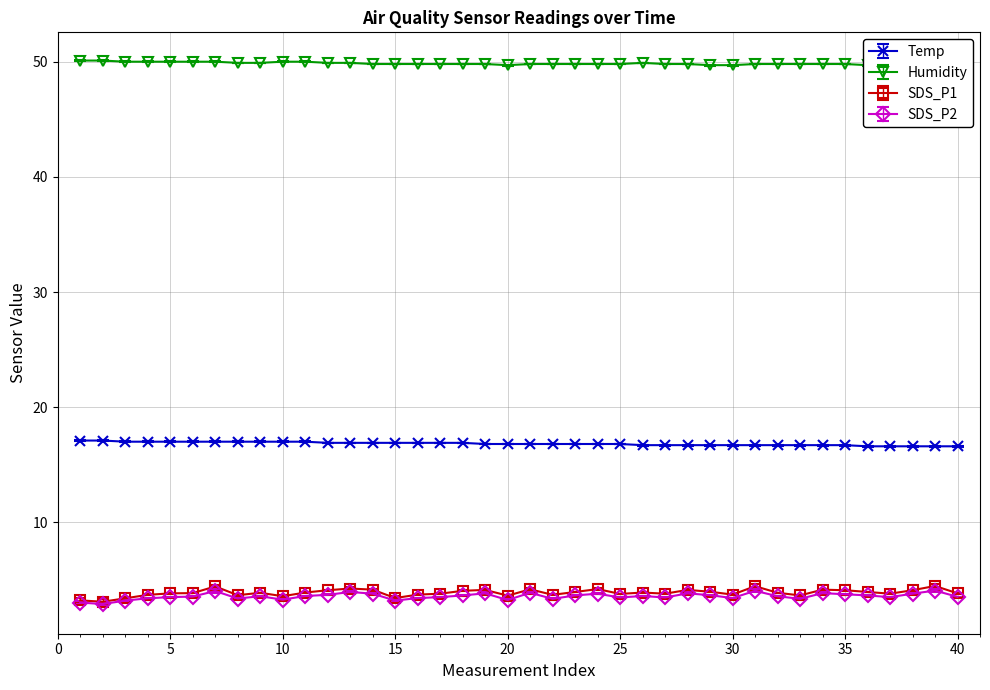

True or false: SDS_P2 has more than 2 interior local peaks.

True